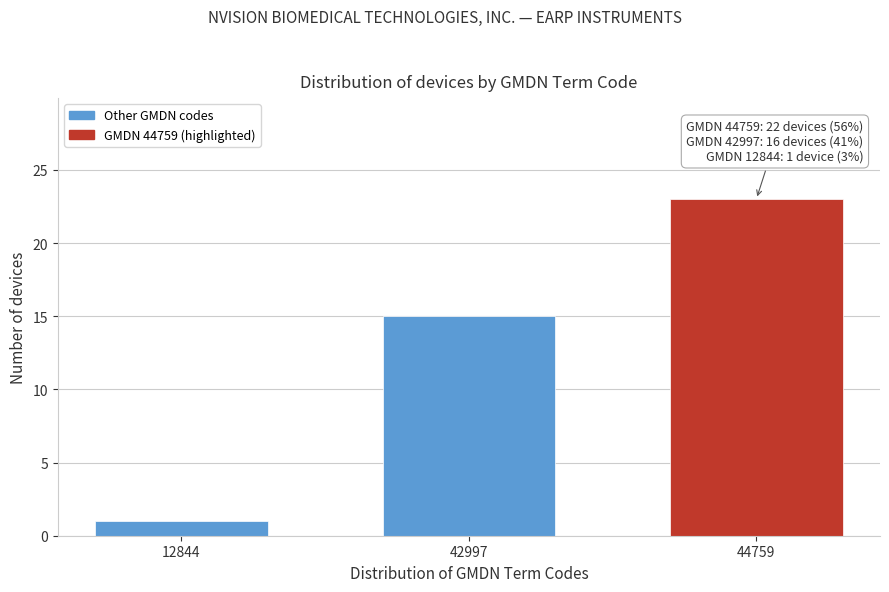

Reading left to right, list all the values displayed in this chart.

1	15	23